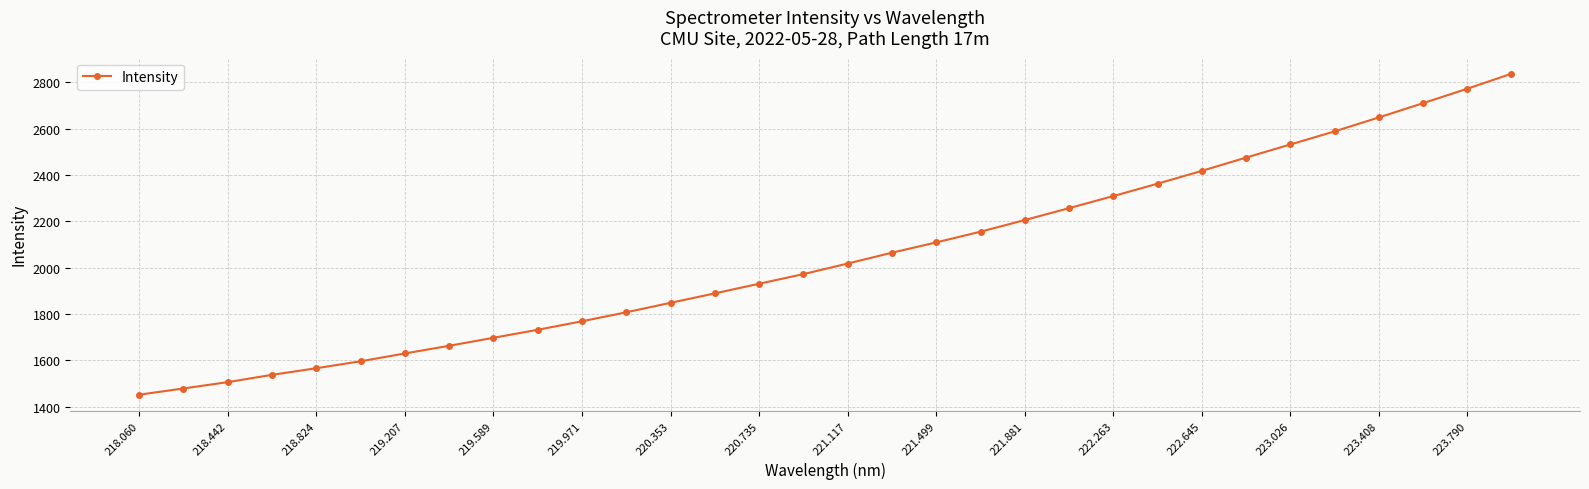

What is the minimum value shown in the chart?

1451.8